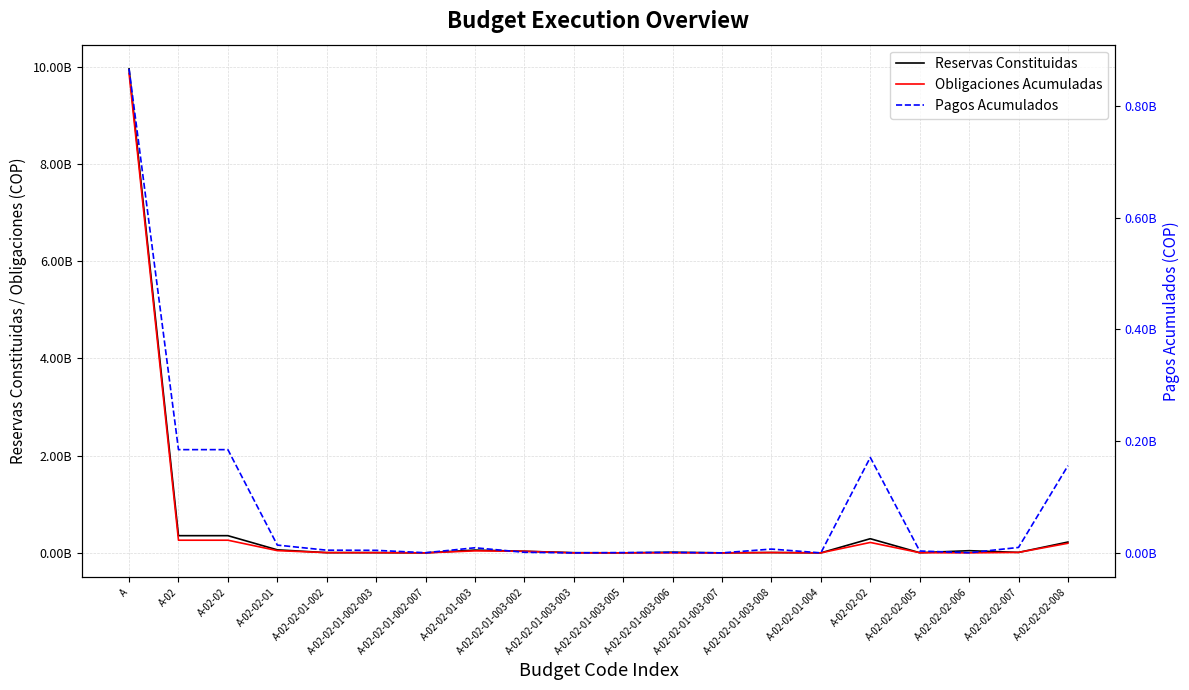

What is the total value across all series at A-02-02-01-002-003?

13636896.0